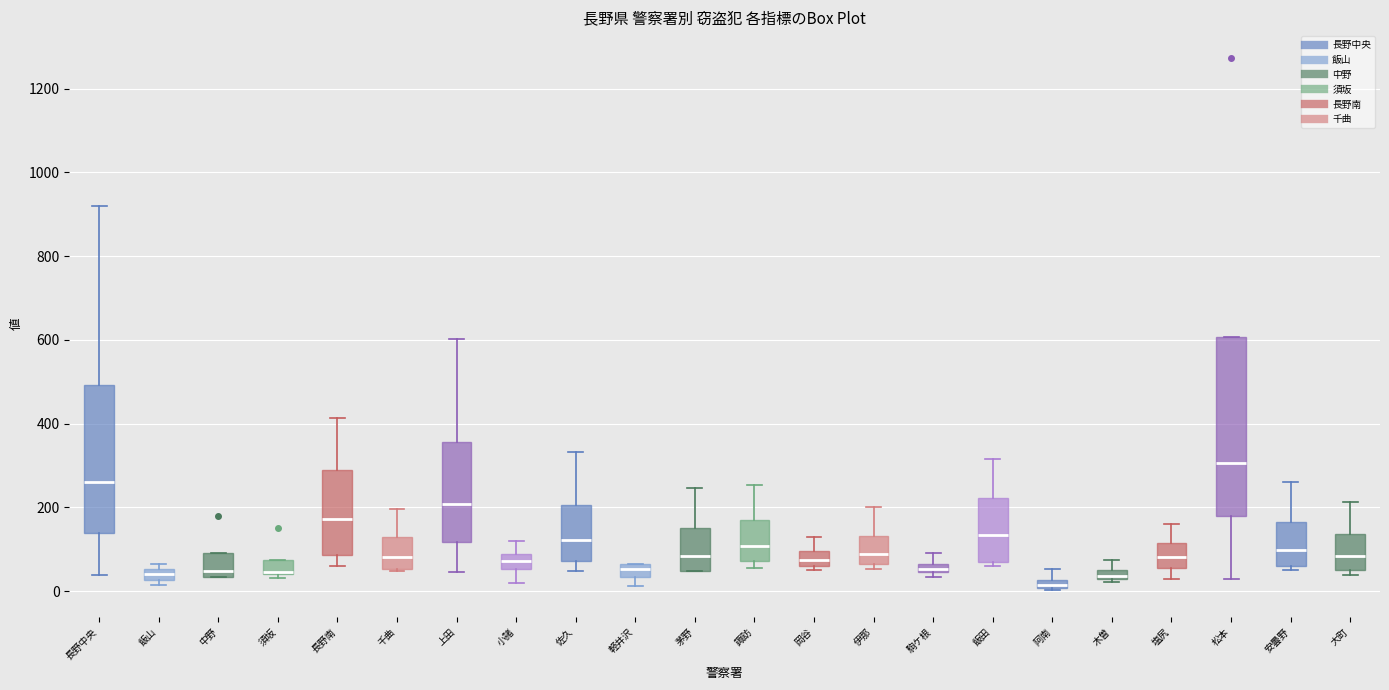

Comparing the boxes themselves (not the whiskers), which one is the tallest?

松本